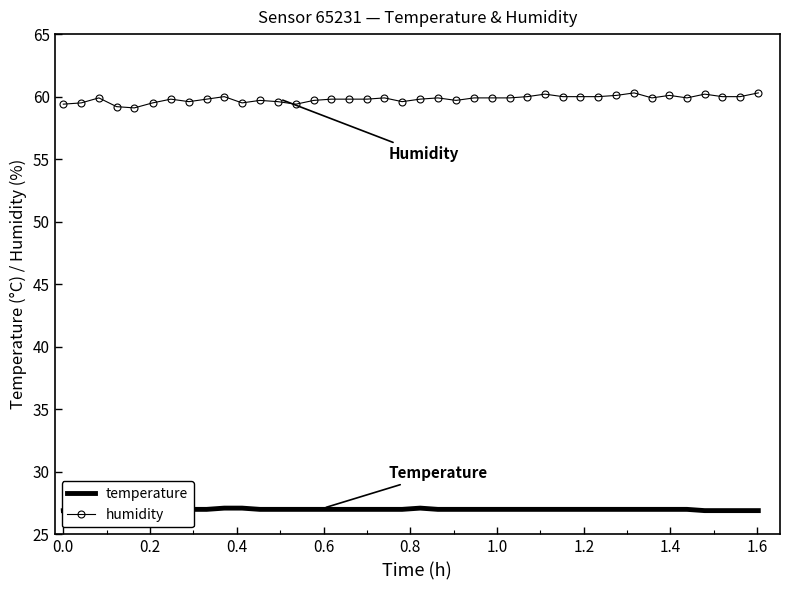

In humidity, how many points are higher than both neighbors (excluding endpoints)?

10